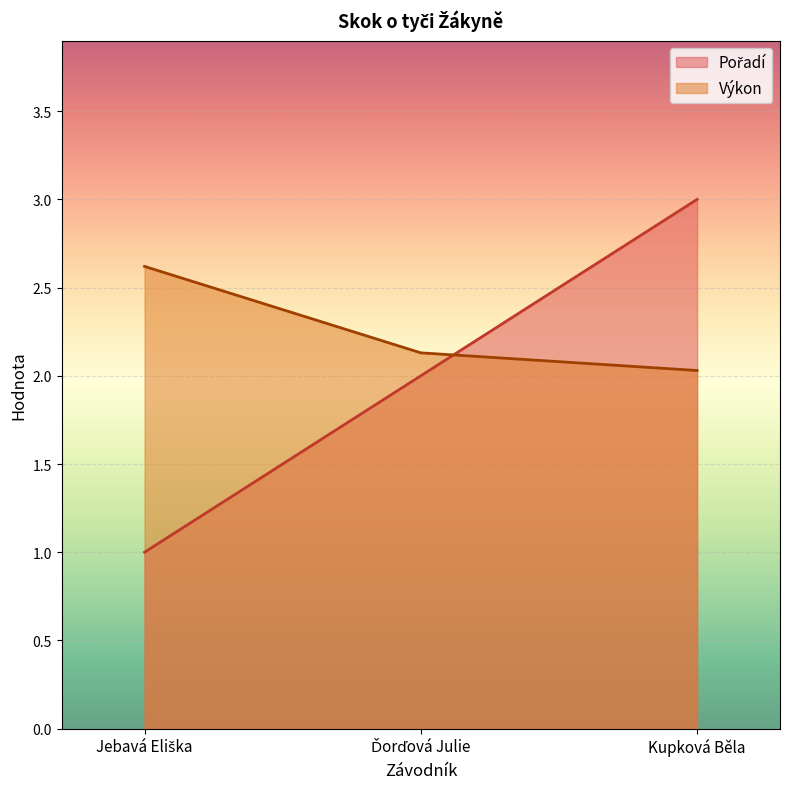

What position from the left is Kupková Běla?

3